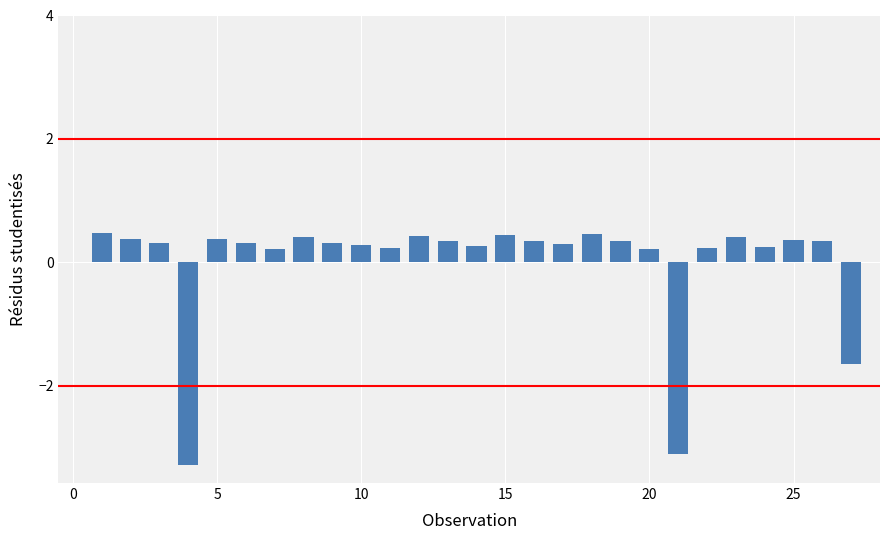

What is the smallest value displayed?

-3.3